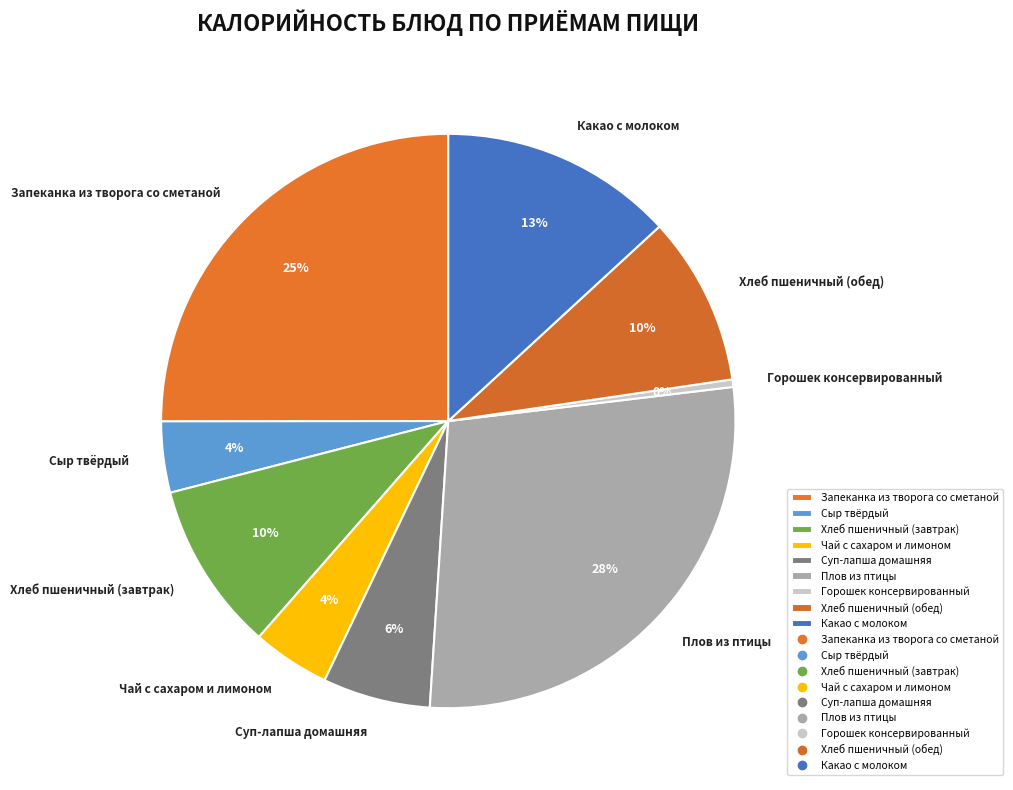

Is there a majority slice in this chart?

No